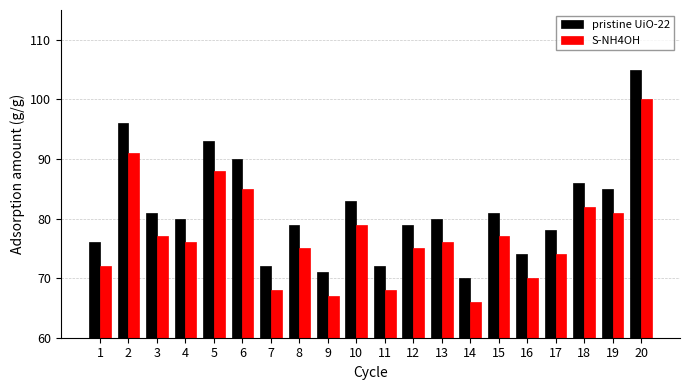

How many distinct data groups are displayed?

2